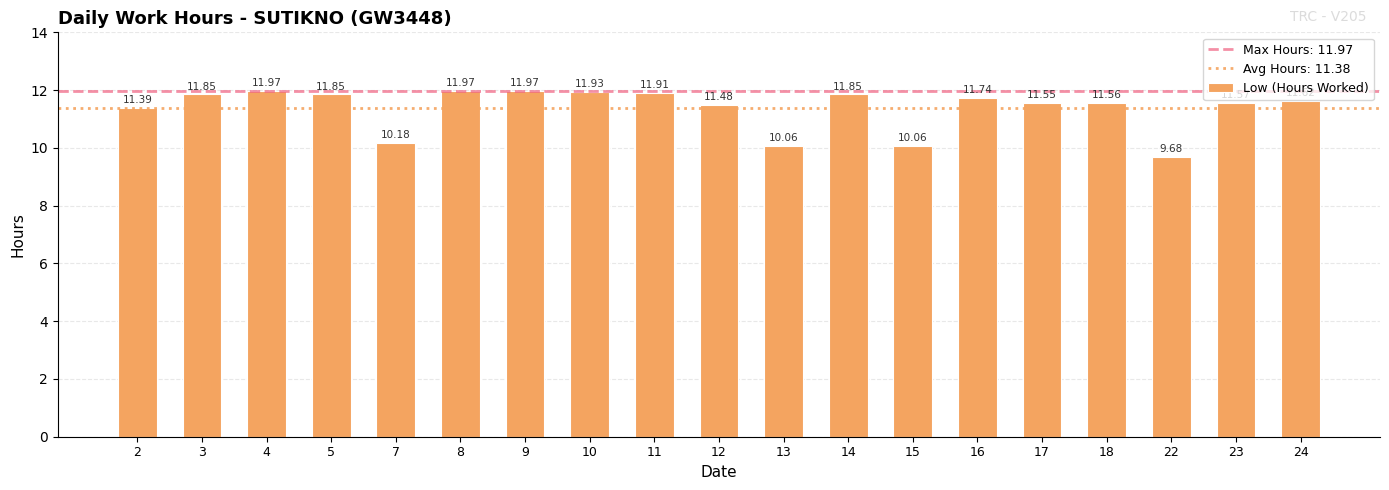

Which has a higher value, 7 or 3?

3